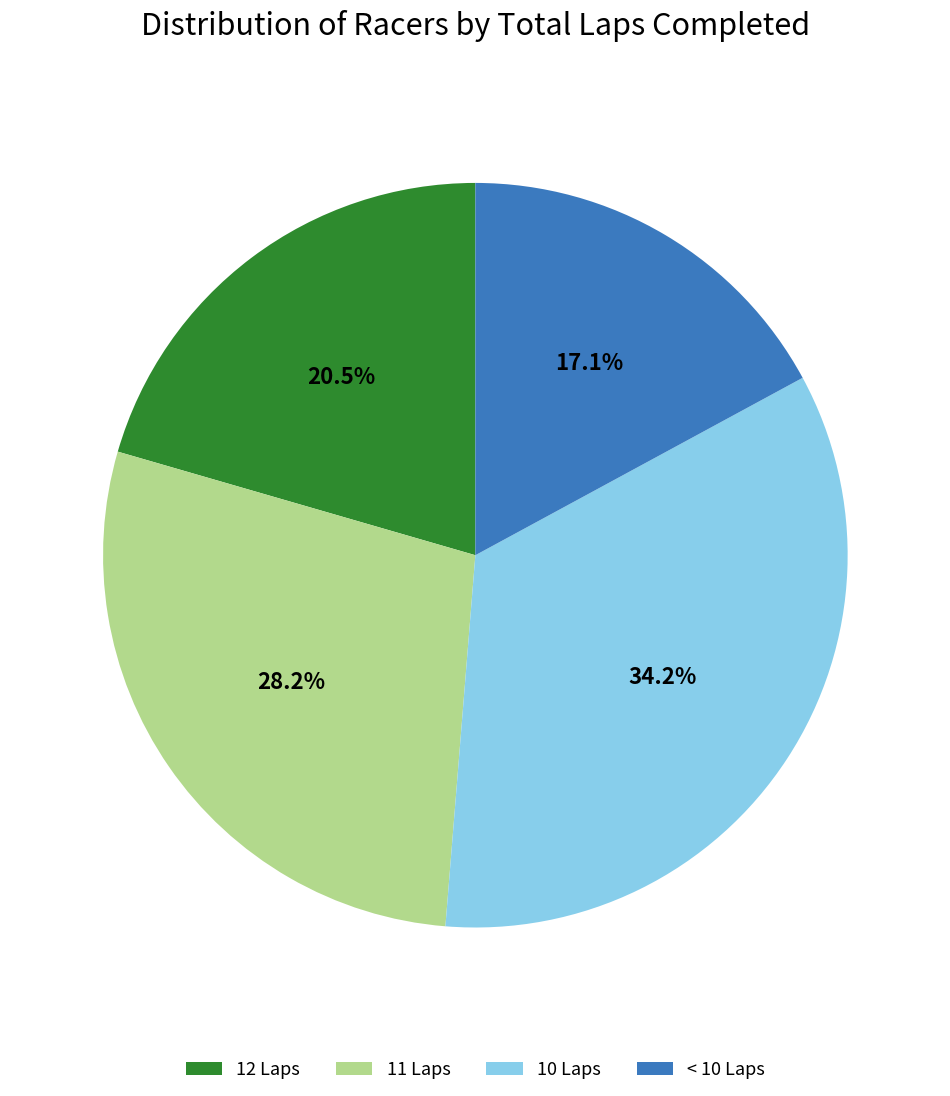

How many segments does this pie chart have?

4